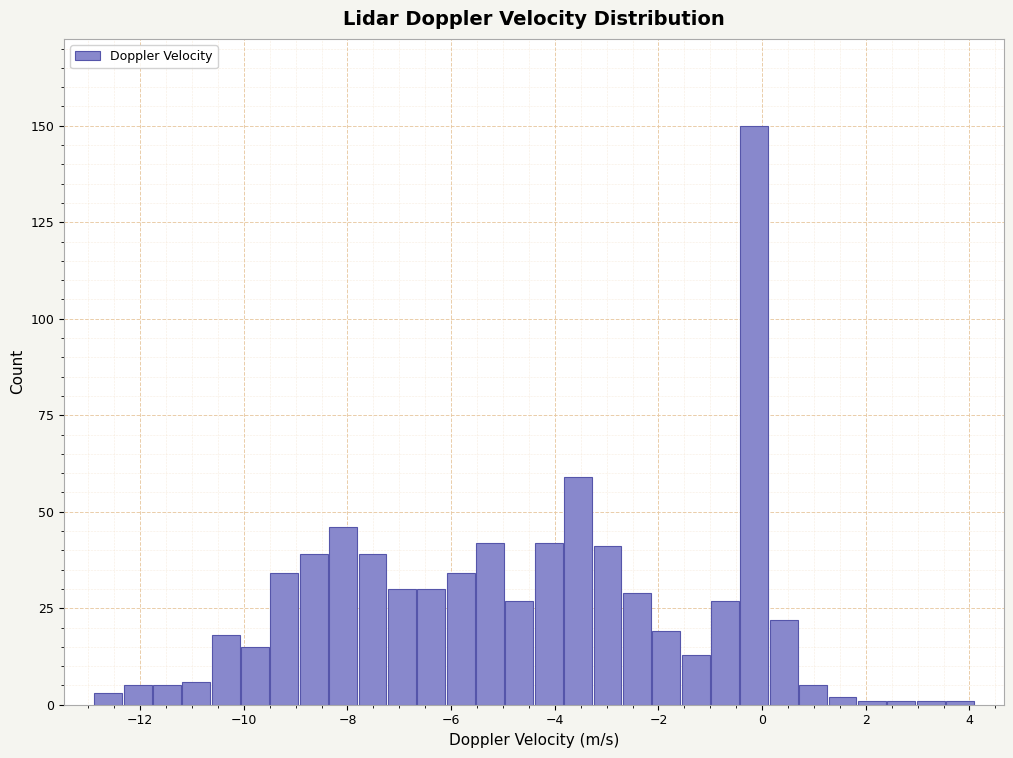

Read against the x-axis, roughly where is the centre of the tallest bar?

-0.2